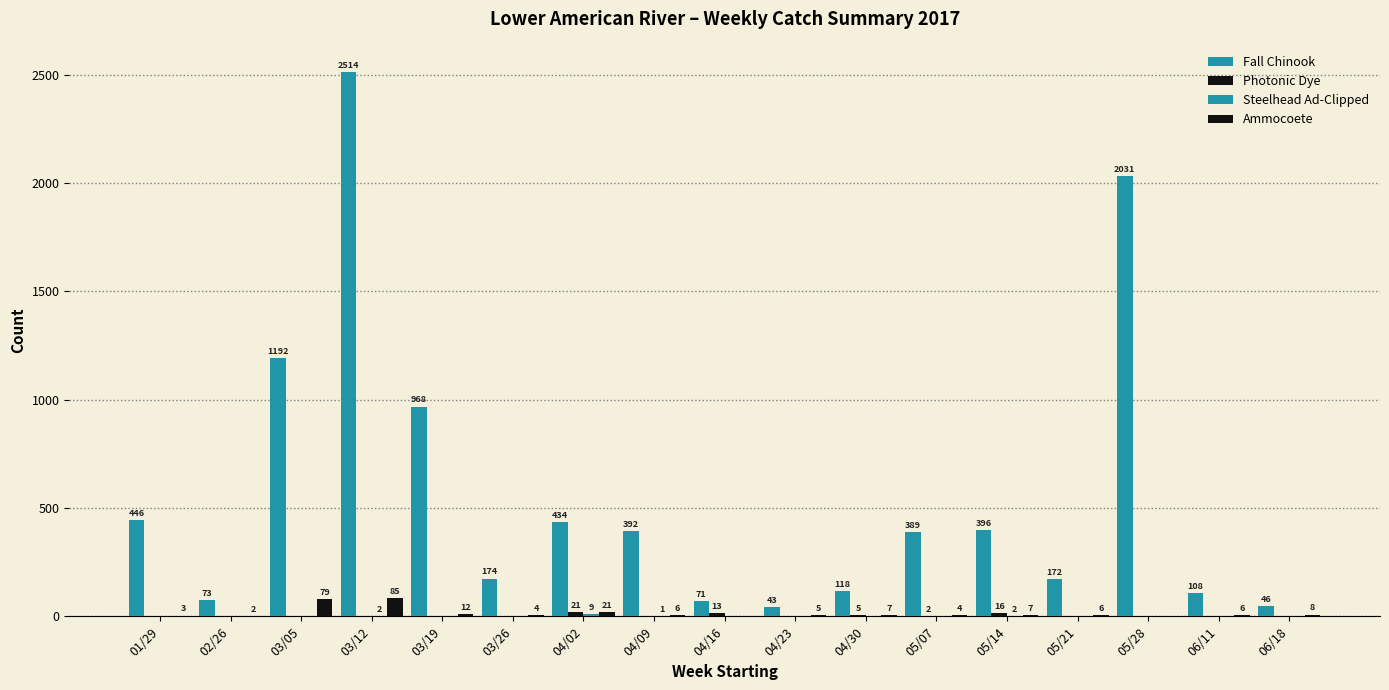

Are the bars grouped side by side (vs. stacked)?

Yes